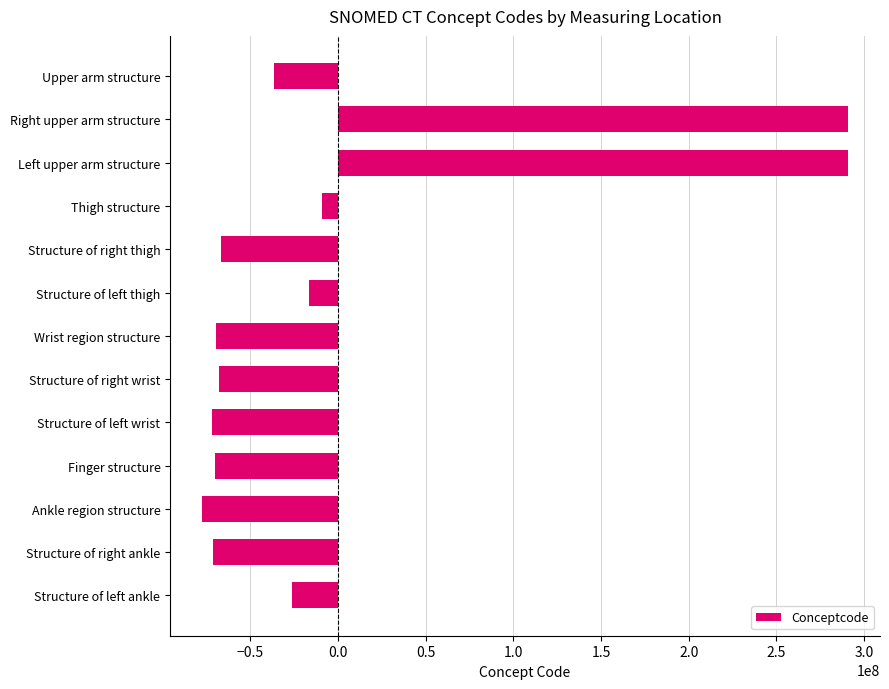

Count the number of values greater than -66369610.

6